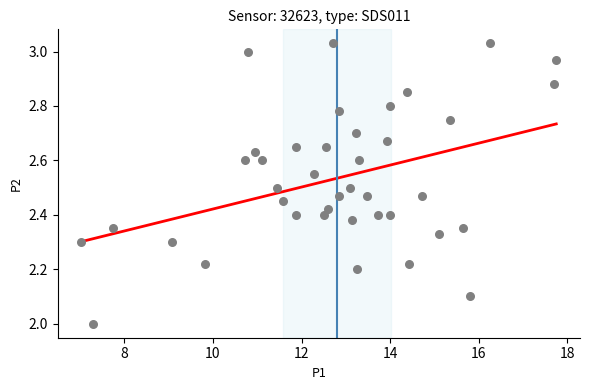

What is the range of Y values (max minus min)?

1.0